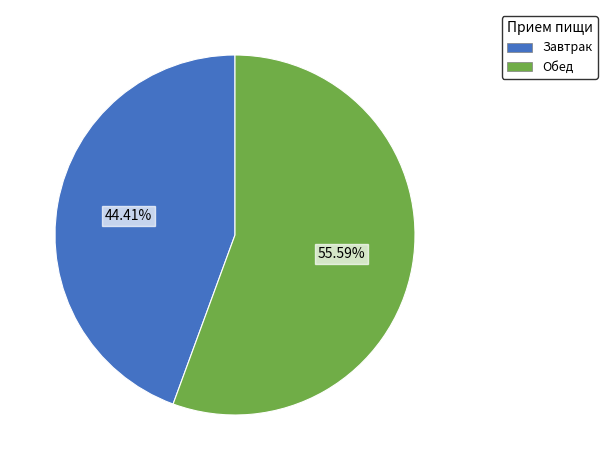

Which slice represents more than half of the pie?

Обед